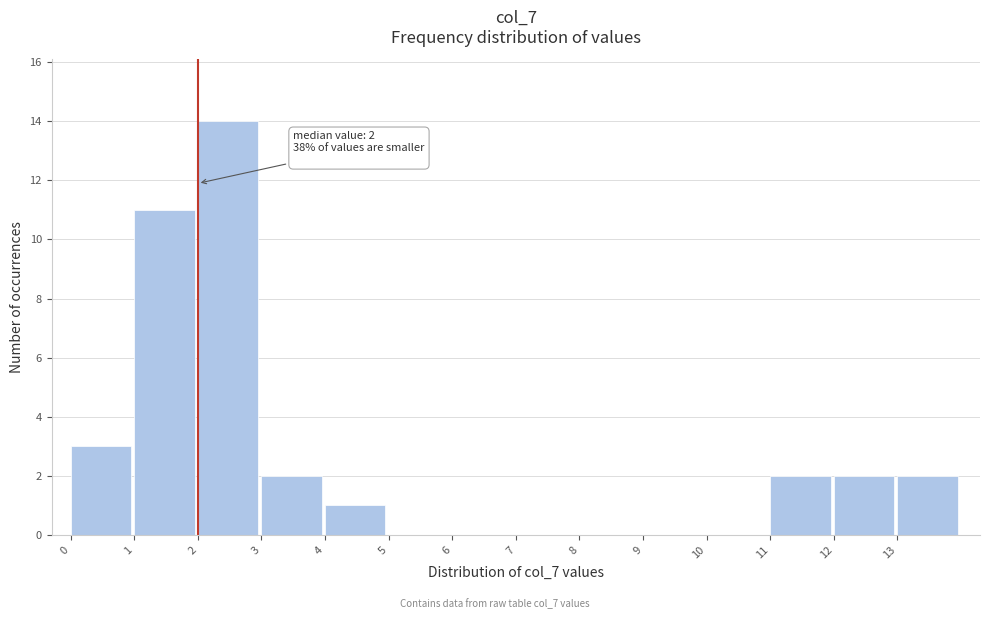

Over which range of the x-axis is the bar tallest?

2 to 3